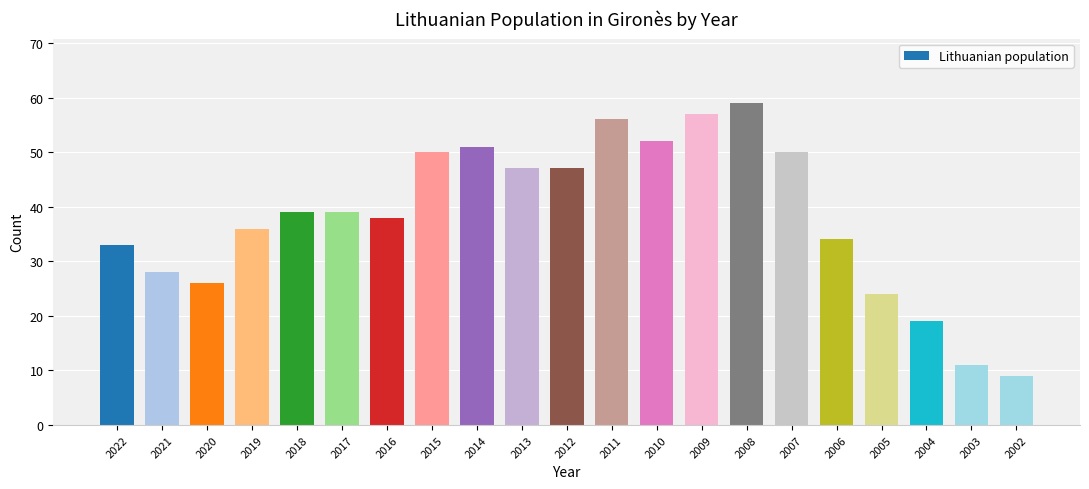

Reading left to right, transcribe all the data shown in this chart.

2022=33	2021=28	2020=26	2019=36	2018=39	2017=39	2016=38	2015=50	2014=51	2013=47	2012=47	2011=56	2010=52	2009=57	2008=59	2007=50	2006=34	2005=24	2004=19	2003=11	2002=9